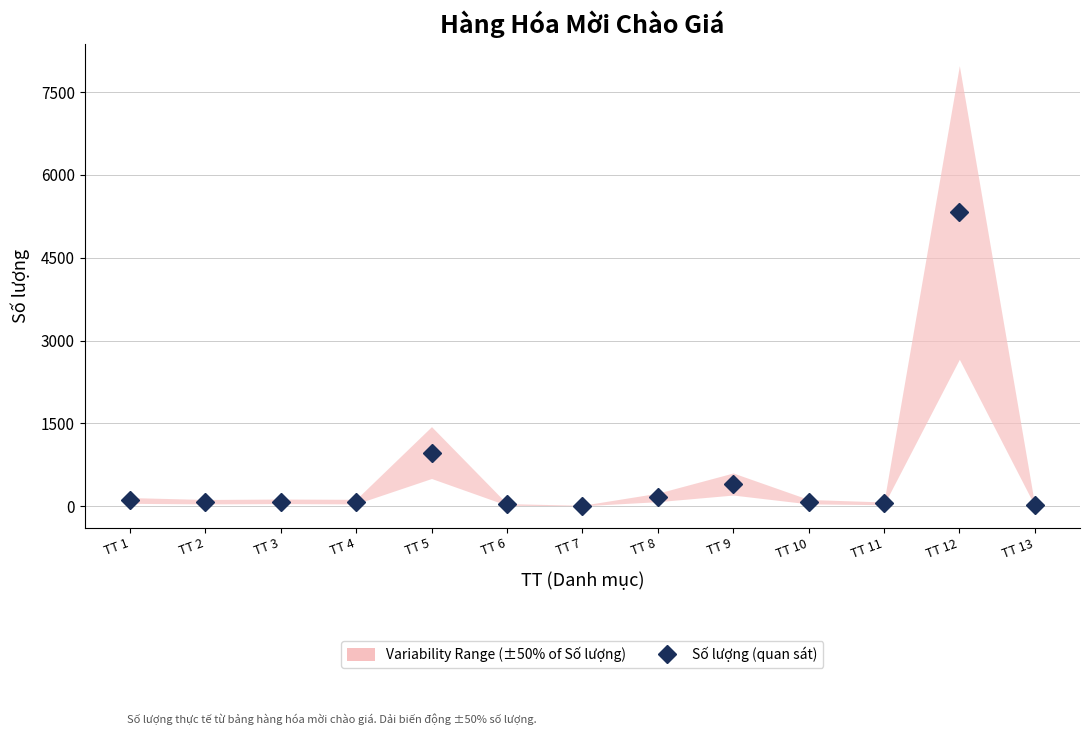

Does the chart display data point markers on the line(s)?

Yes